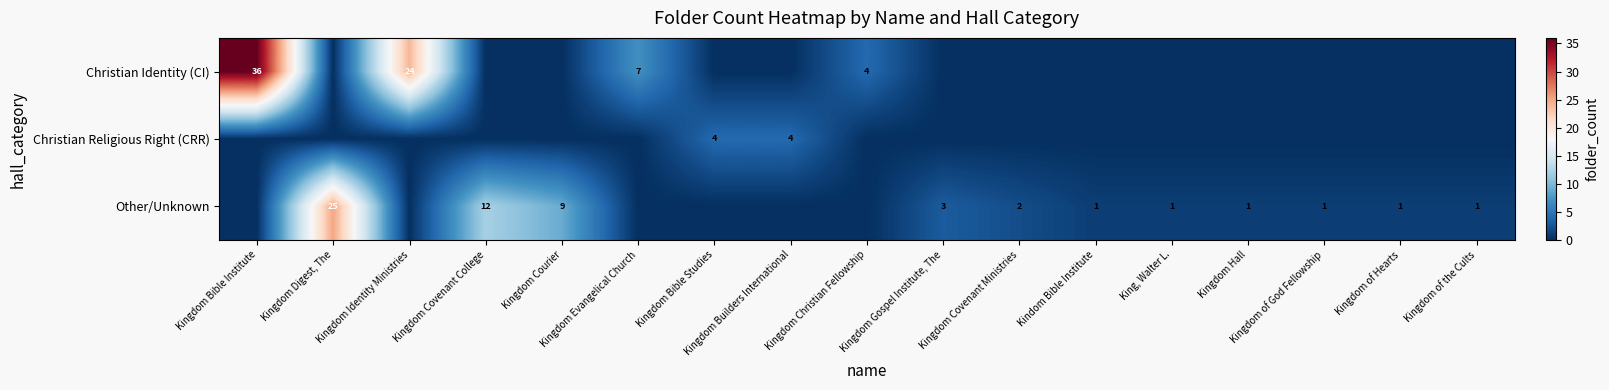

Which category has the highest value across all series?

Kingdom Bible Institute